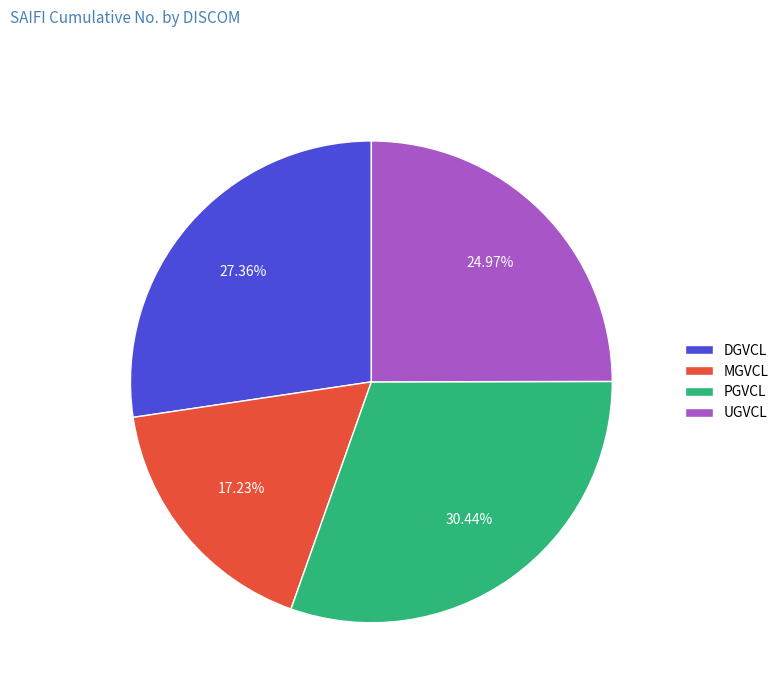

To the nearest percent, what percentage of the pie is DGVCL?

27%